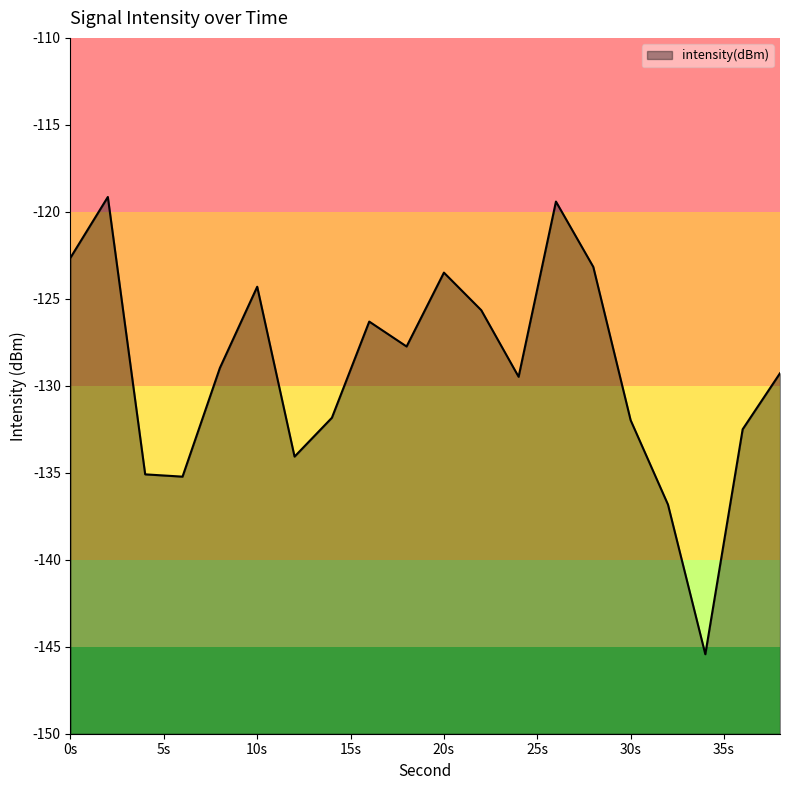

Is it true that the value at 20s is -123.5?

True